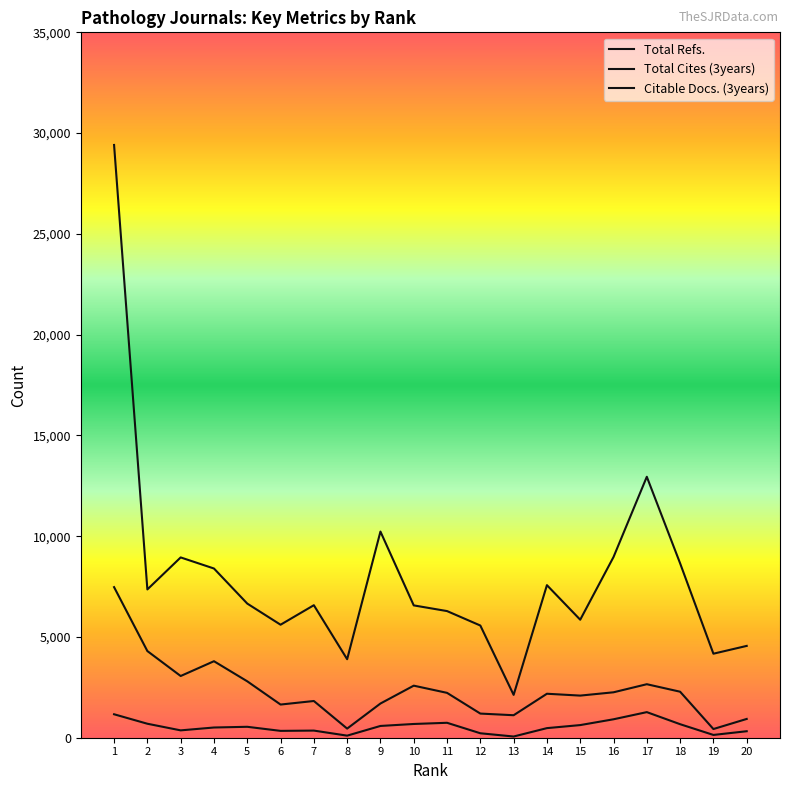

Which category has the lowest value across all series?

13